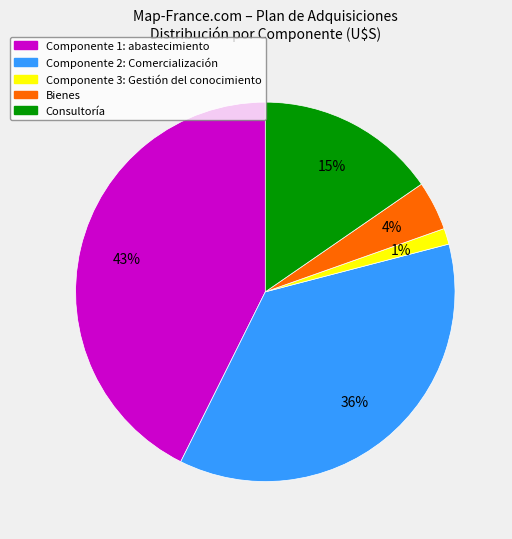

How many segments does this pie chart have?

5